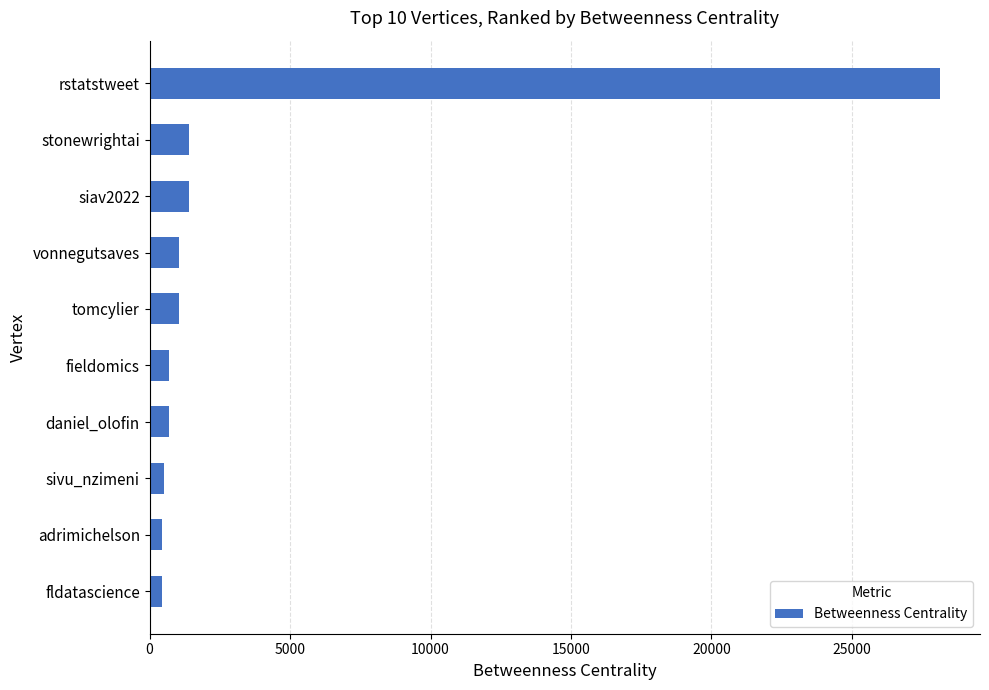

What is the greatest value displayed?

28149.4